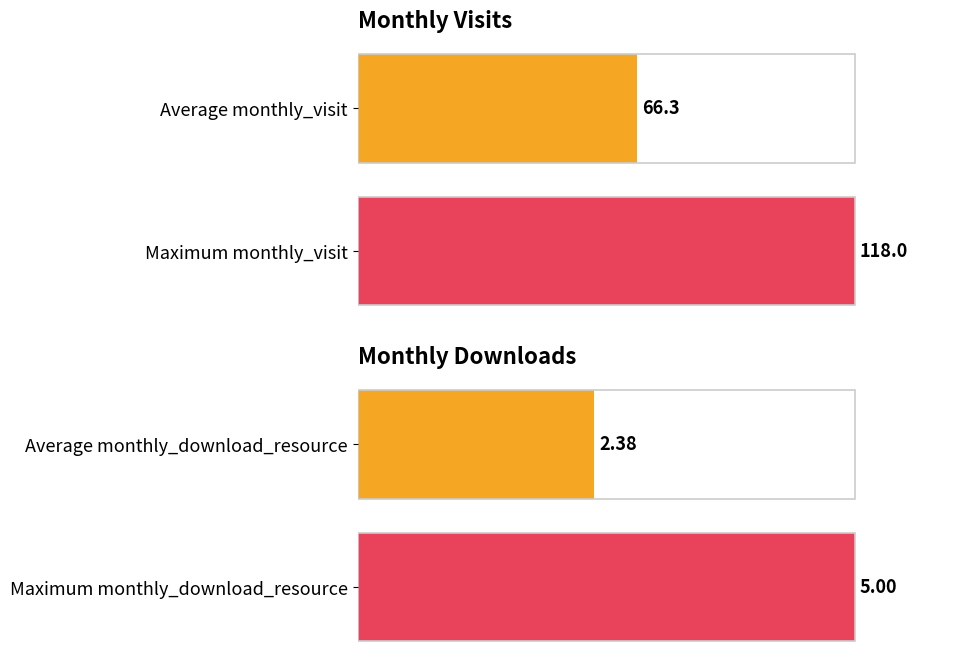

List the series in order of their peak value, highest first.

monthly_visit, monthly_download_resource